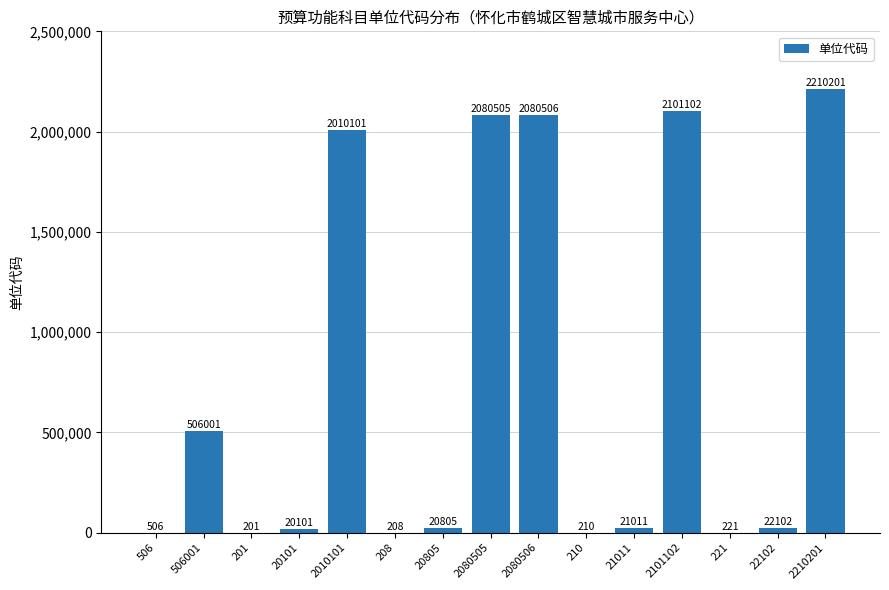

Where is the data nearest to the value 1105201?

506001